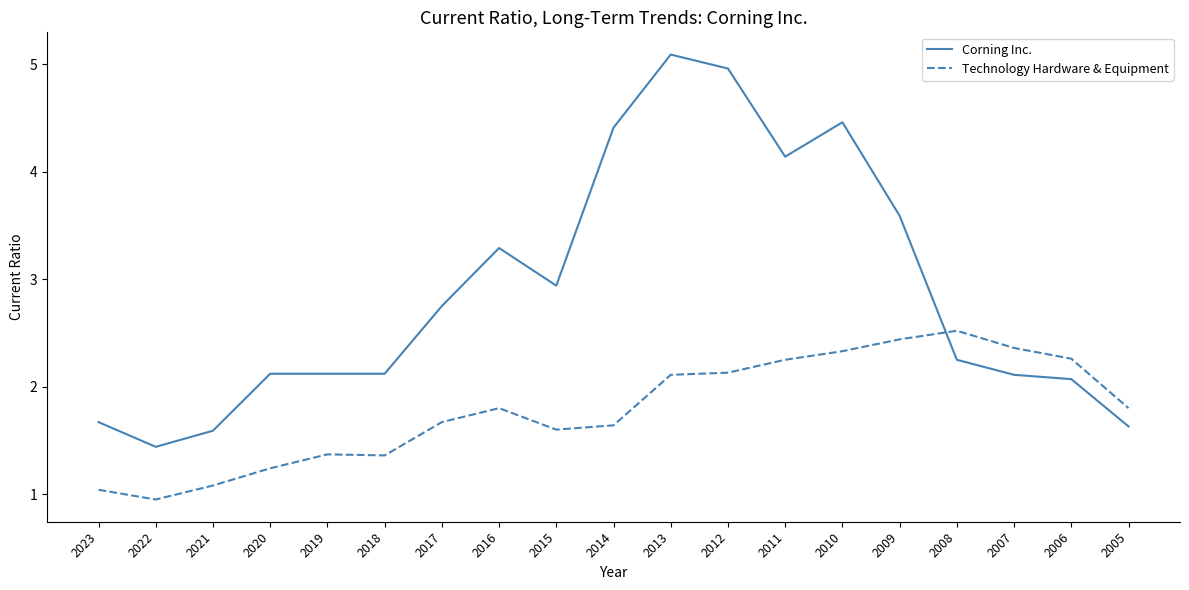

What is the difference between the second highest and second lowest values in the Corning Inc. series?

3.4